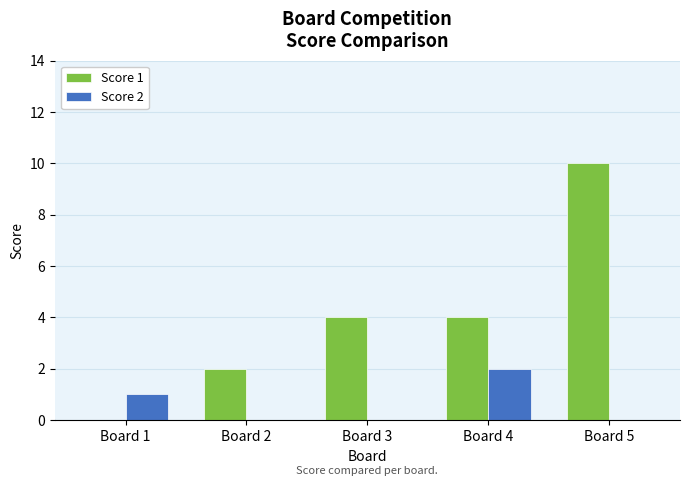

Is the value of Score 1 at Board 5 greater than the value of Score 2 at Board 4?

Yes